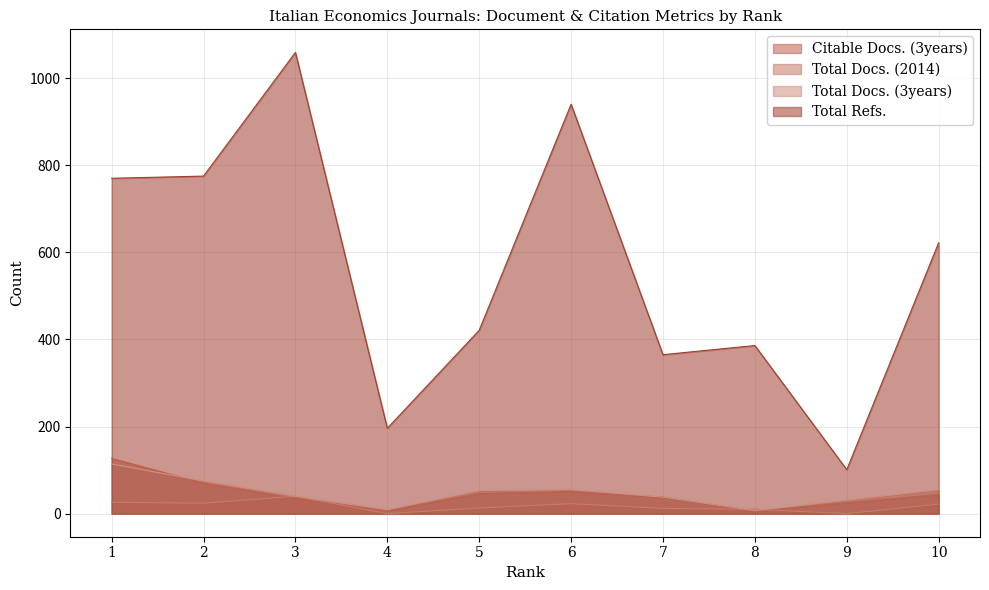

True or false: Total Docs. (2014) has a value of 23 at 6.

True